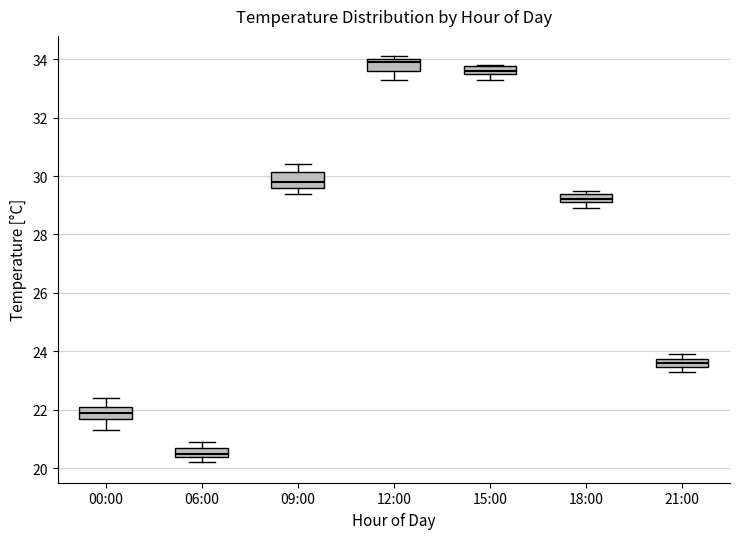

Where does the lower whisker of the box for 12:00 end on the y-axis? The values are not printed on the chart, so give them approximately, as read against the axis.

33.4